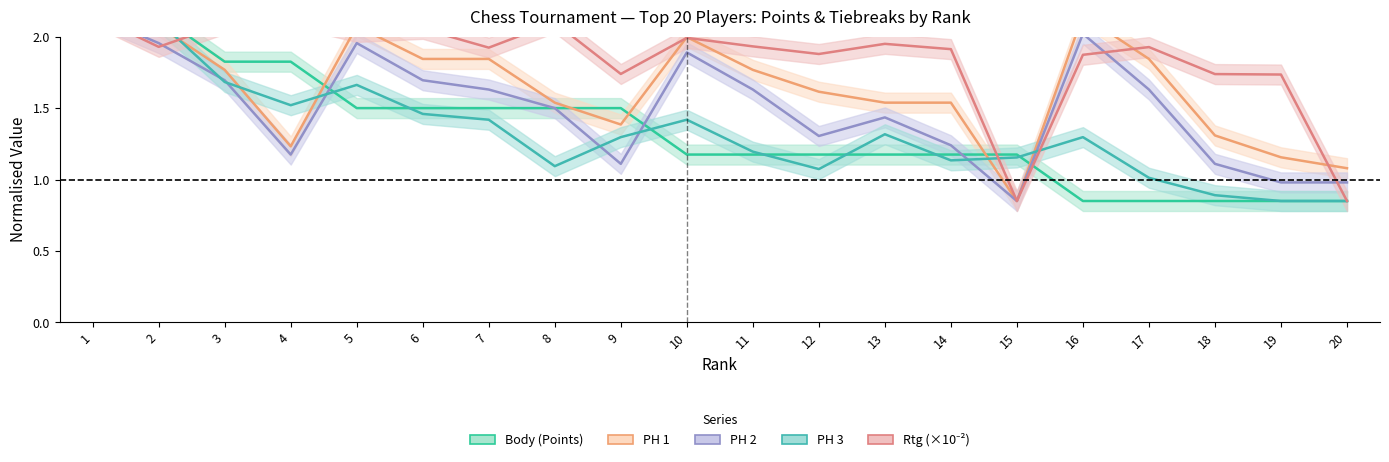

What is the difference between the maximum and minimum values in the Rtg series?

1.3